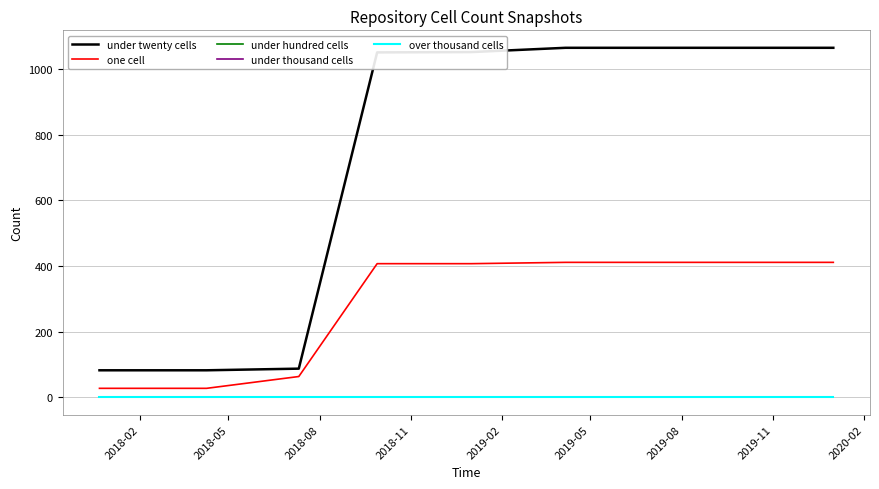

Which series has the largest total across all categories?

under twenty cells